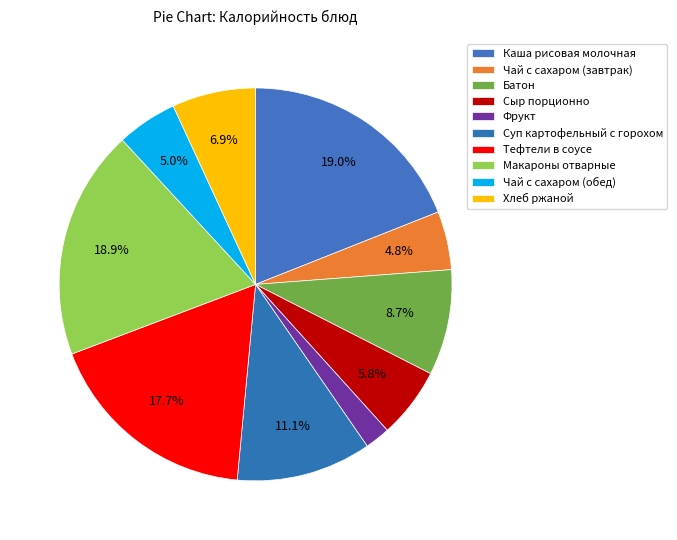

Combined, do Чай с сахаром (завтрак) and Хлеб ржаной account for over 50%?

No